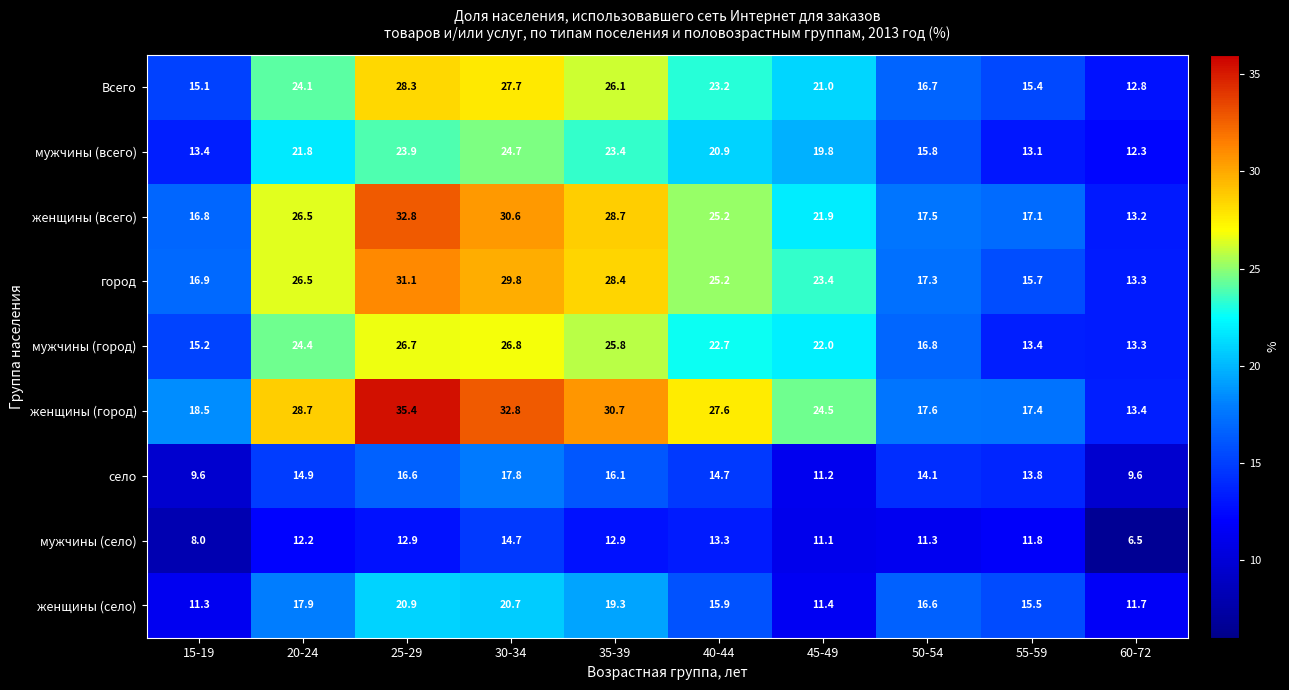

What is the average value of the мужчины (всего) series?

18.9